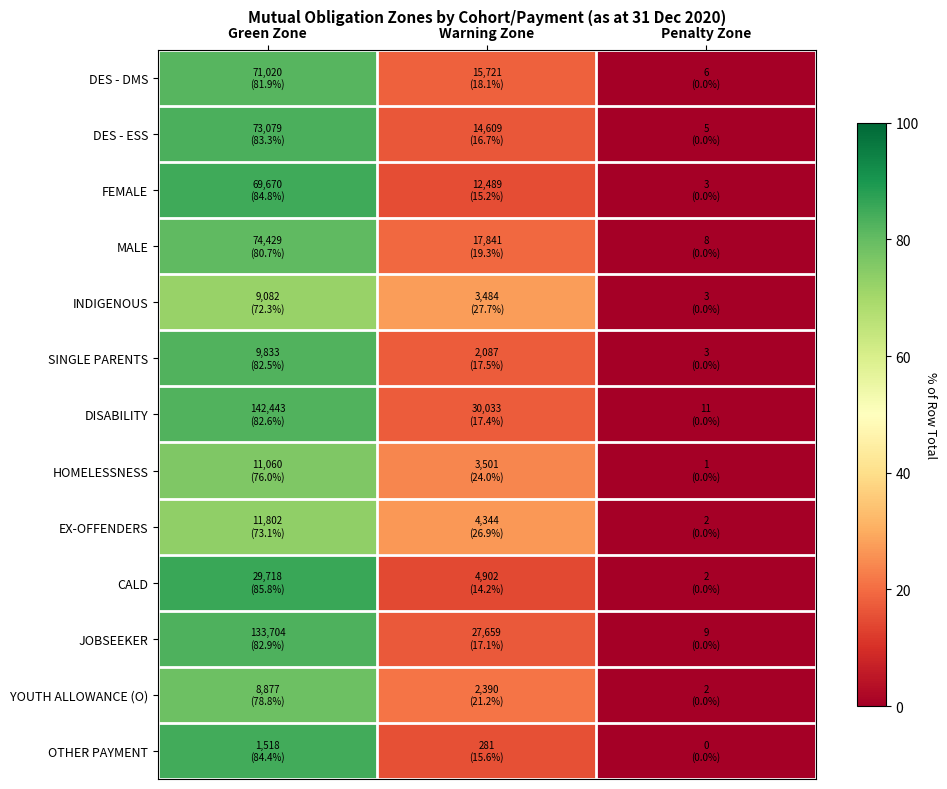

At which category does the chart reach its minimum across all series?

Penalty Zone